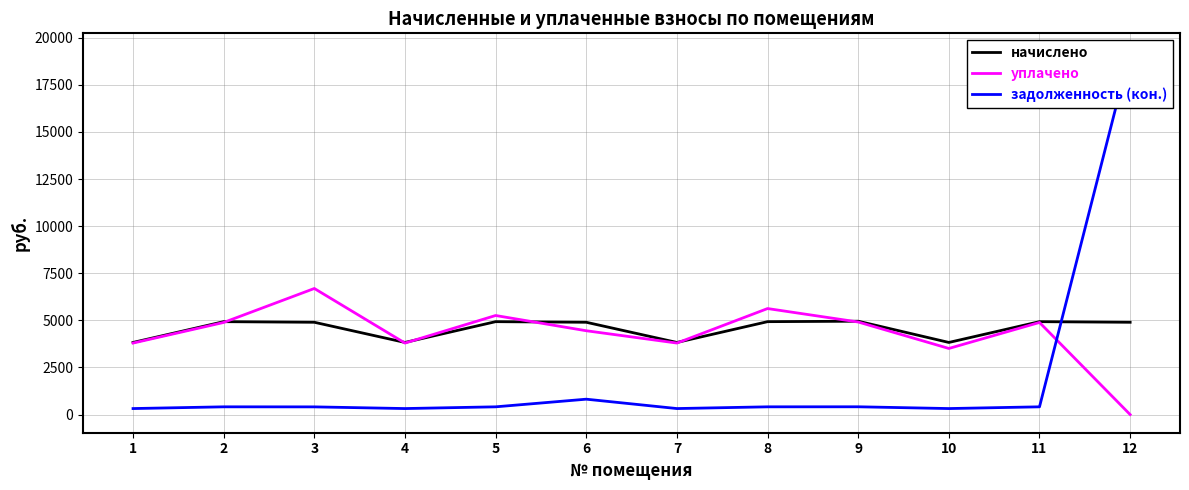

What is the minimum value for задолженность (кон.)?

319.0